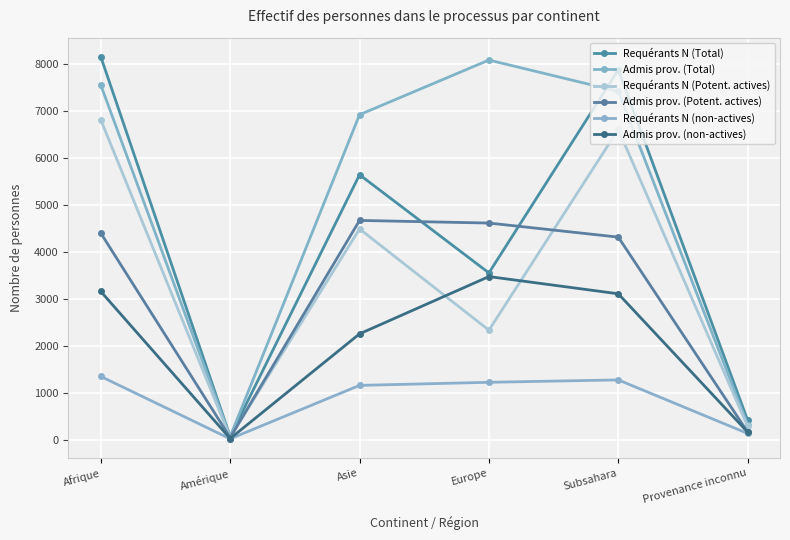

Between Asie and Provenance inconnu, which series saw the biggest shift?

Admis prov. (Total)